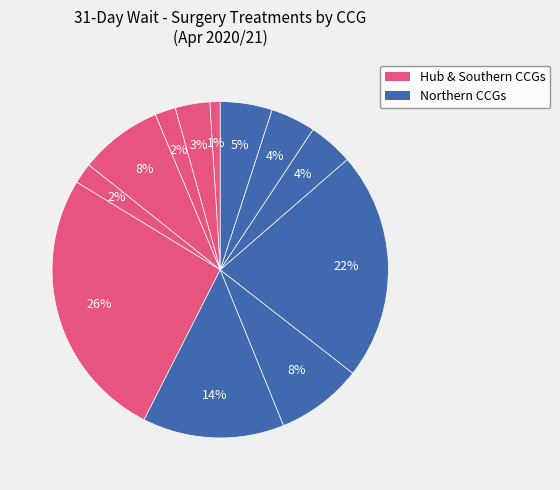

What is the largest slice in the pie chart?

NHS BATH AND NORTH EAST SOMERSET CCG